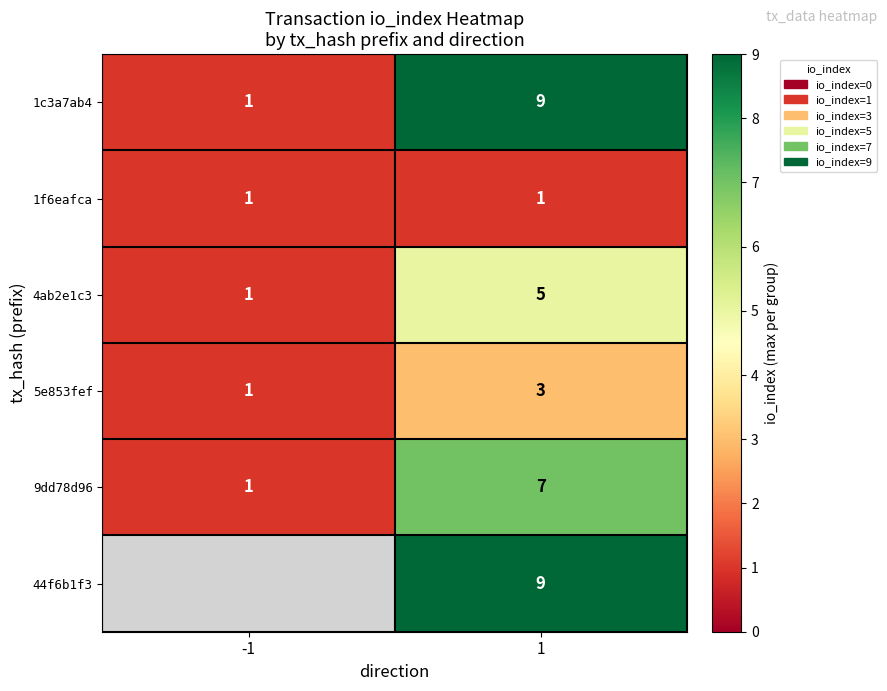

Read the 9dd78d96 value at 1.

7